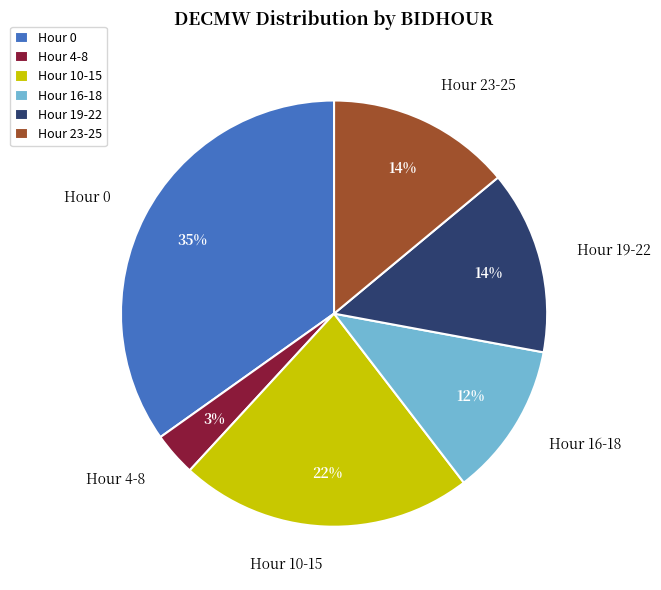

What is the smallest slice in the pie chart?

Hour 4-8